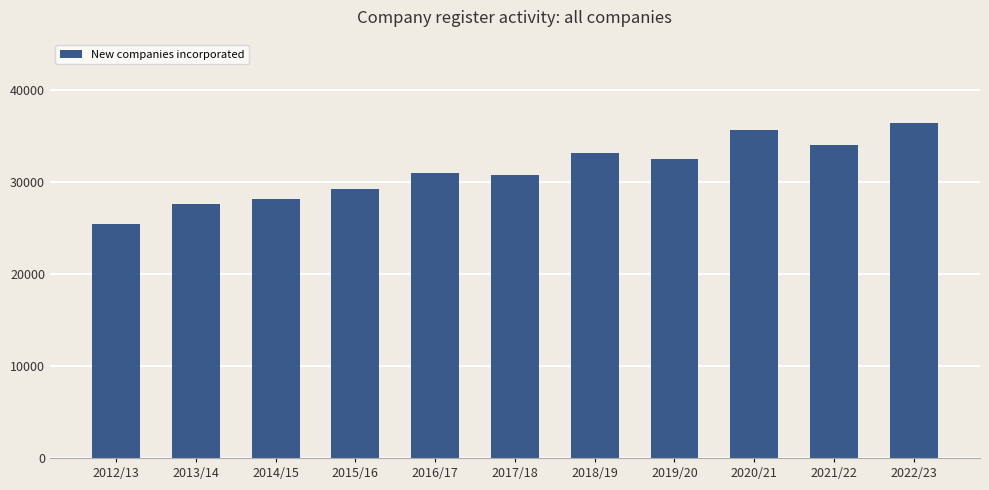

Which category has the highest value across all series?

2022/23